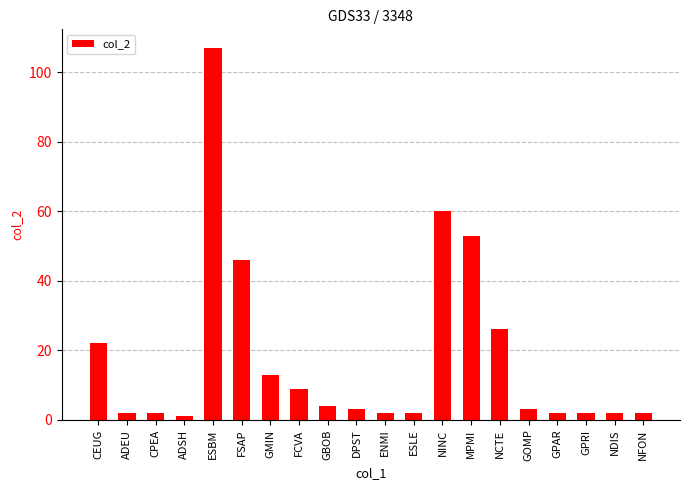

What is the label of the 11th bar from the right?

DPST